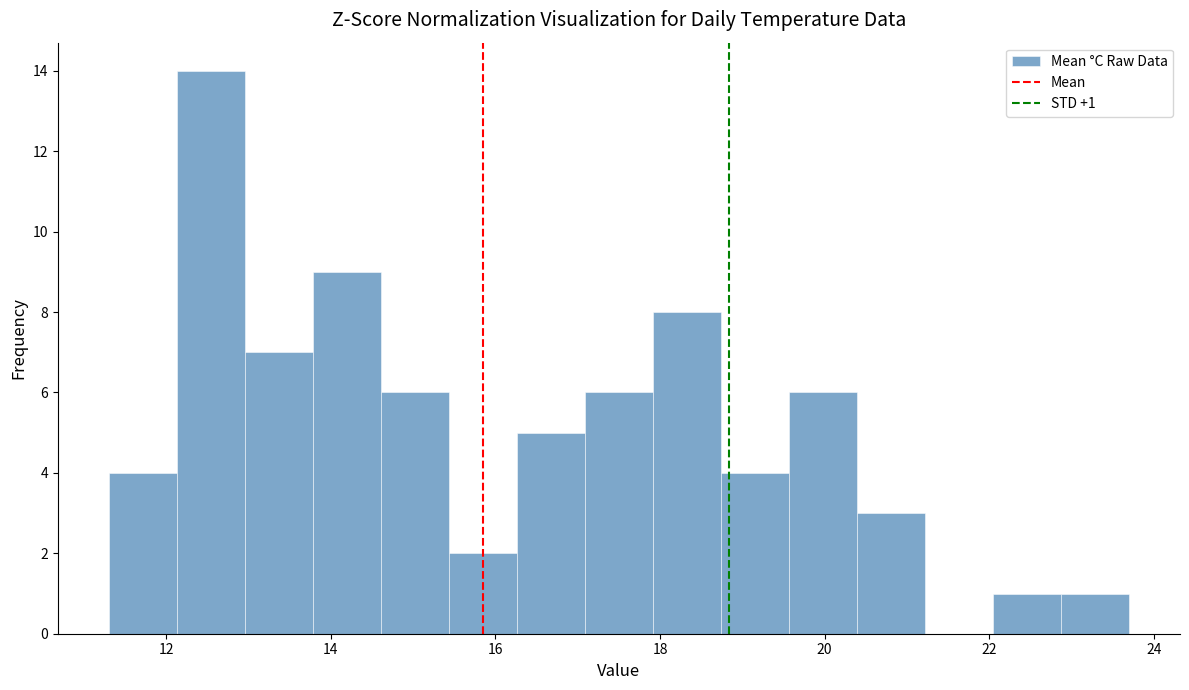

Over which range of the x-axis is the bar tallest?

12.2 to 13.0